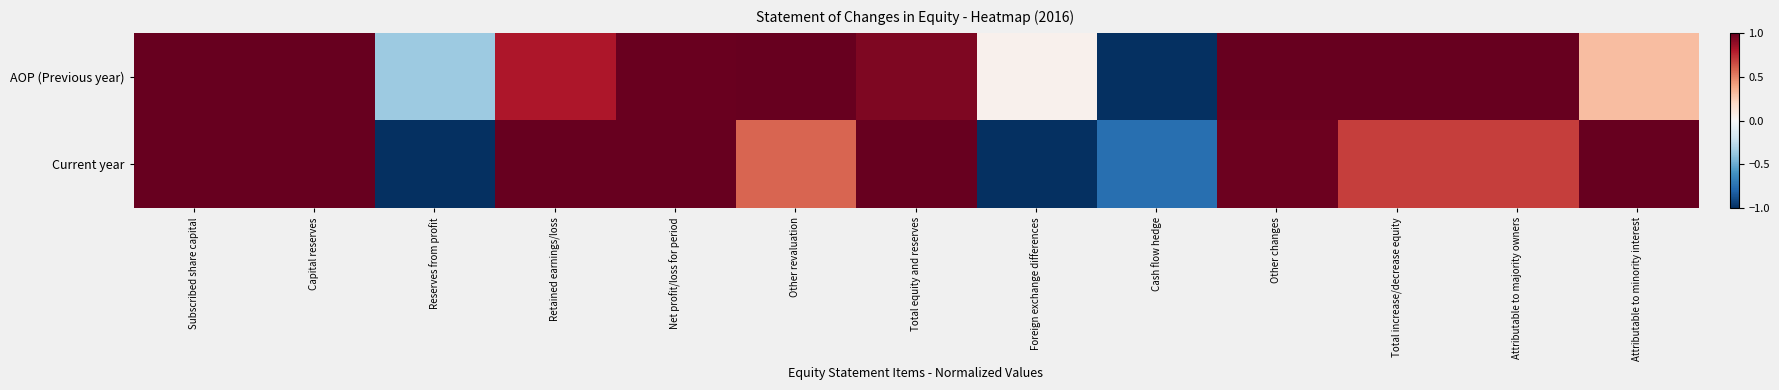

What is the difference between the highest and lowest values at Attributable to majority owners?

0.3